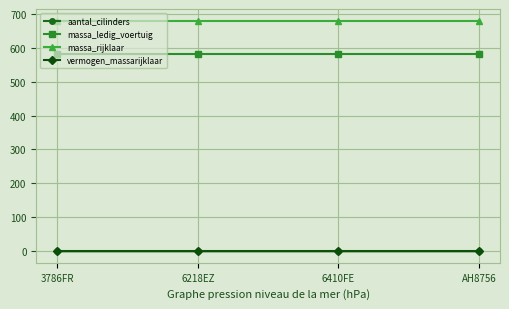

True or false: massa_rijklaar and aantal_cilinders intersect in this chart.

False